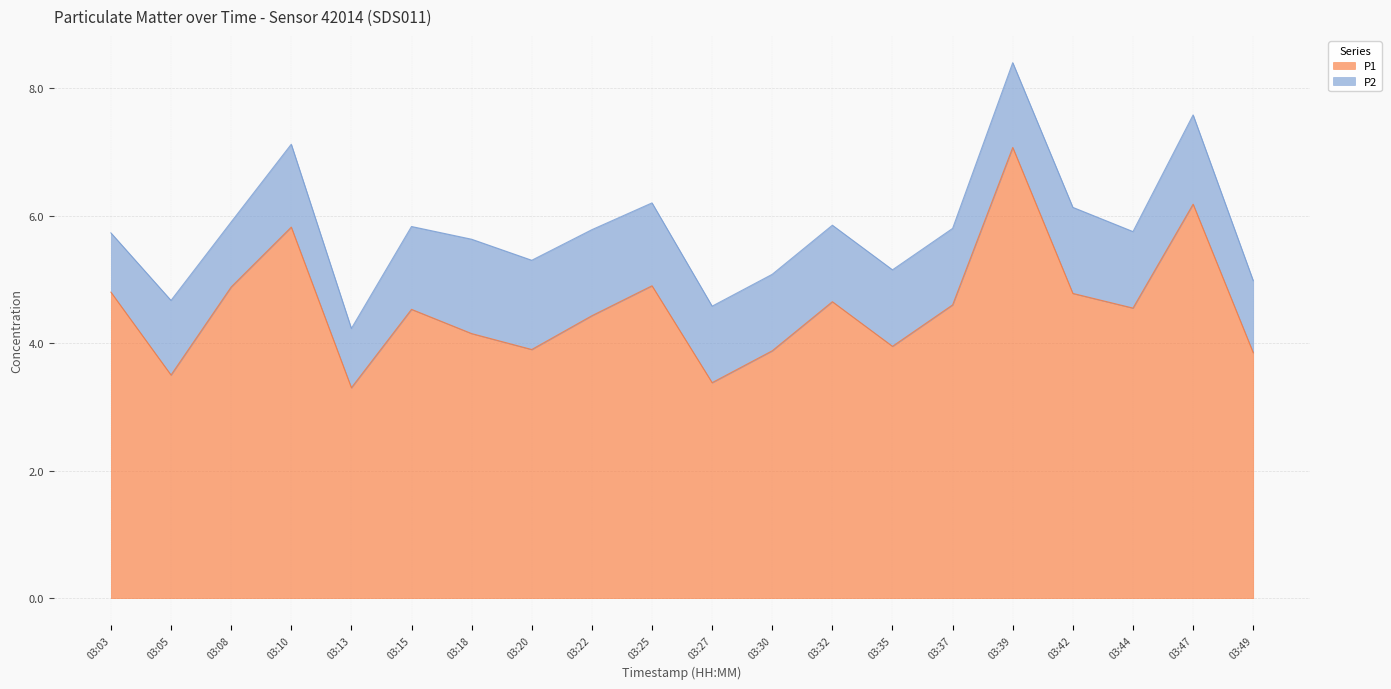

Approximately how many times larger is the value at 03:15 compared to 03:37?

1.0